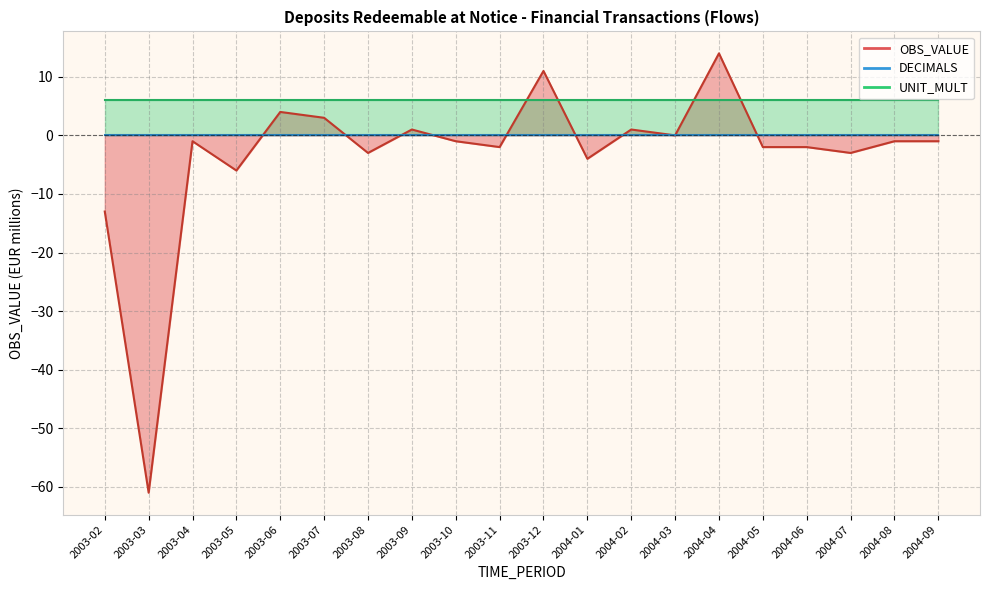

Does the chart display data point markers on the line(s)?

No